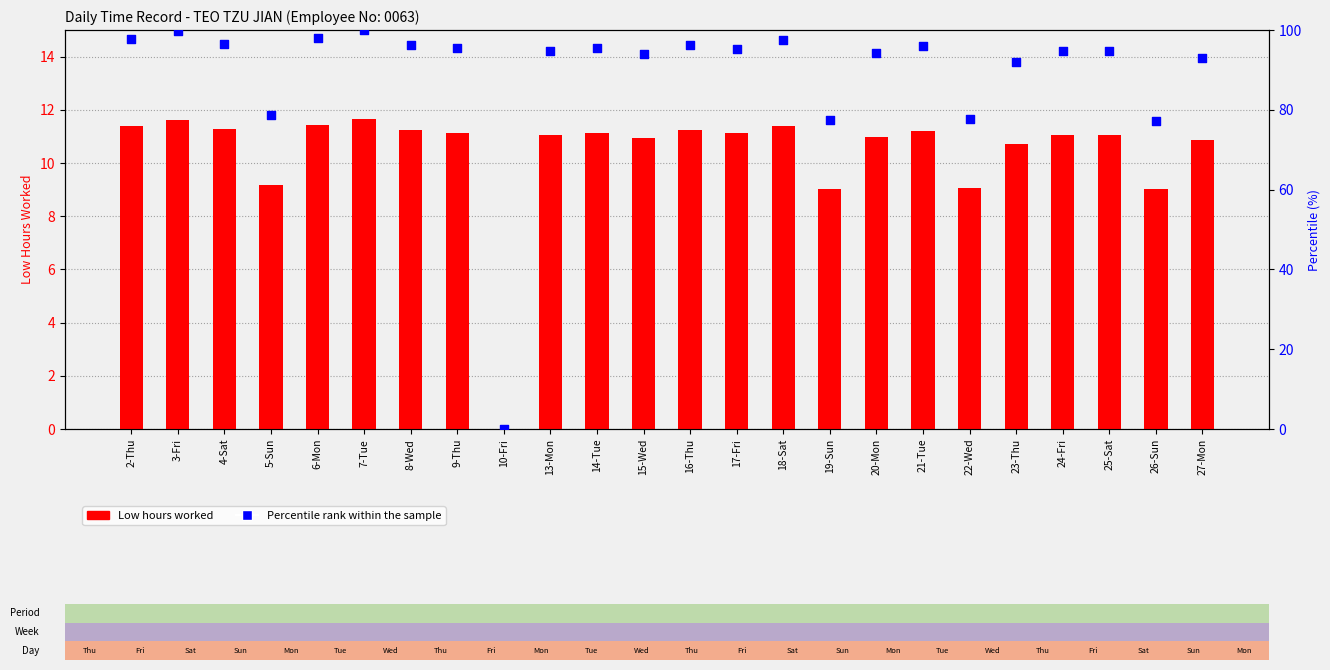

Which series contains the highest Y value?

Percentile rank within the sample